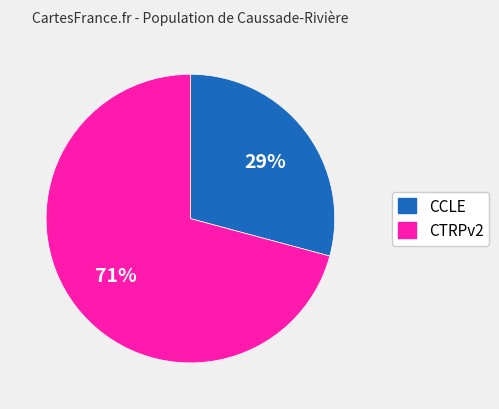

To the nearest percent, what portion does CTRPv2 represent?

71%